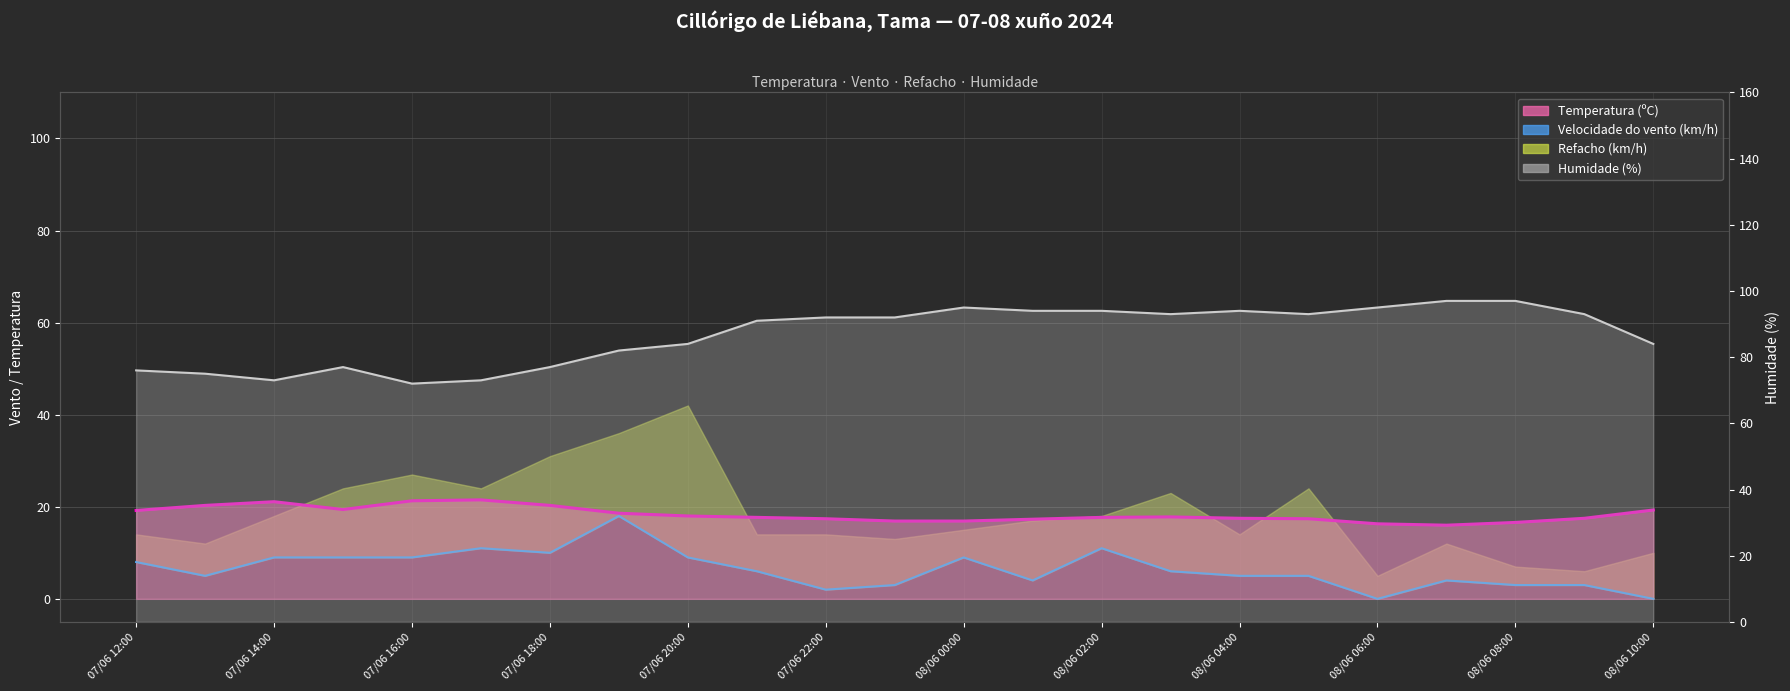

The value at 08/06 02:00 is 16. True or false?

False